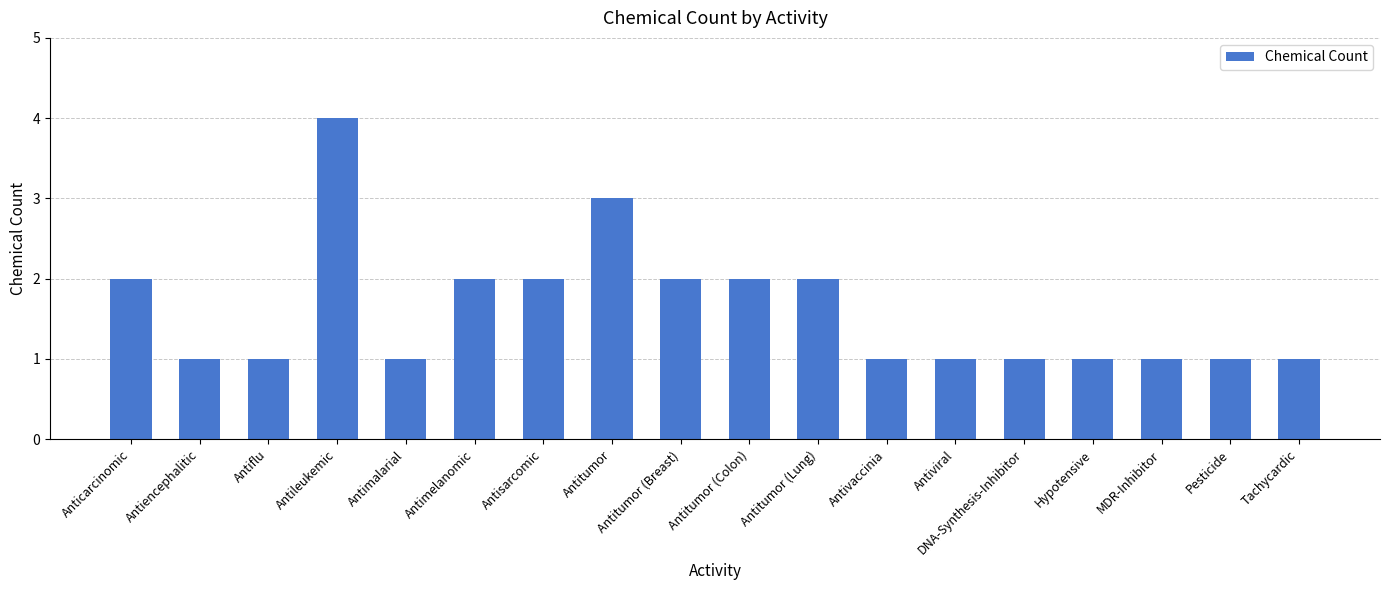

What is the value of the 1st bar from the left?

2